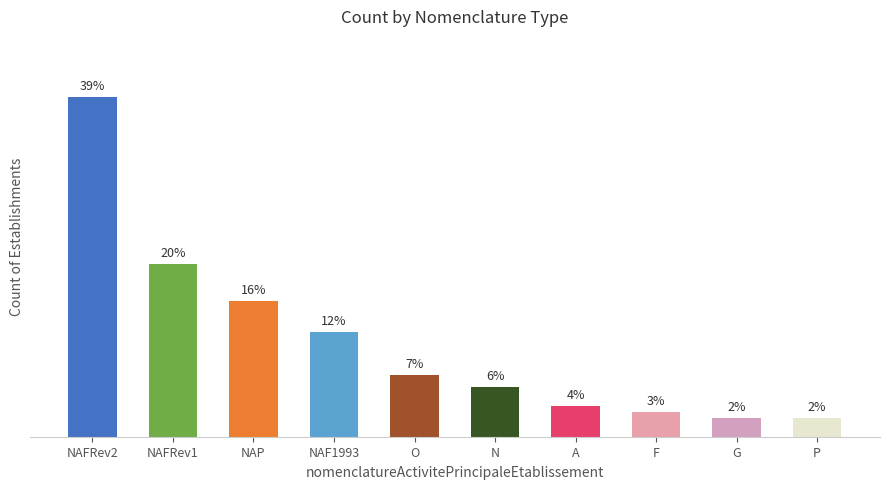

Are the bars horizontal?

No